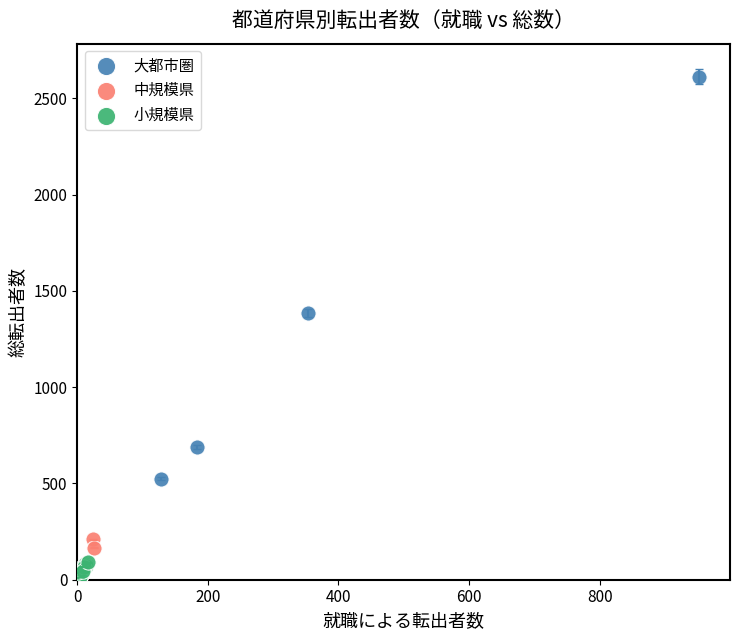

Which series reaches the minimum Y coordinate?

小規模県